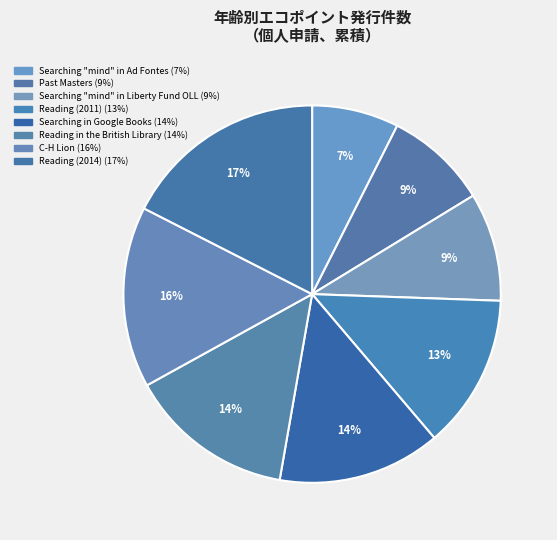

The Reading (2011) slice represents 6% of the pie. True or false?

False